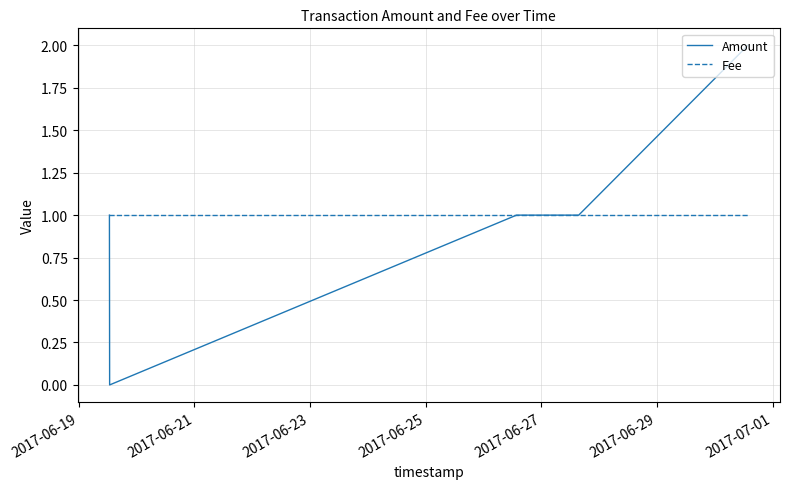

Which series has the largest range (max minus min)?

Amount